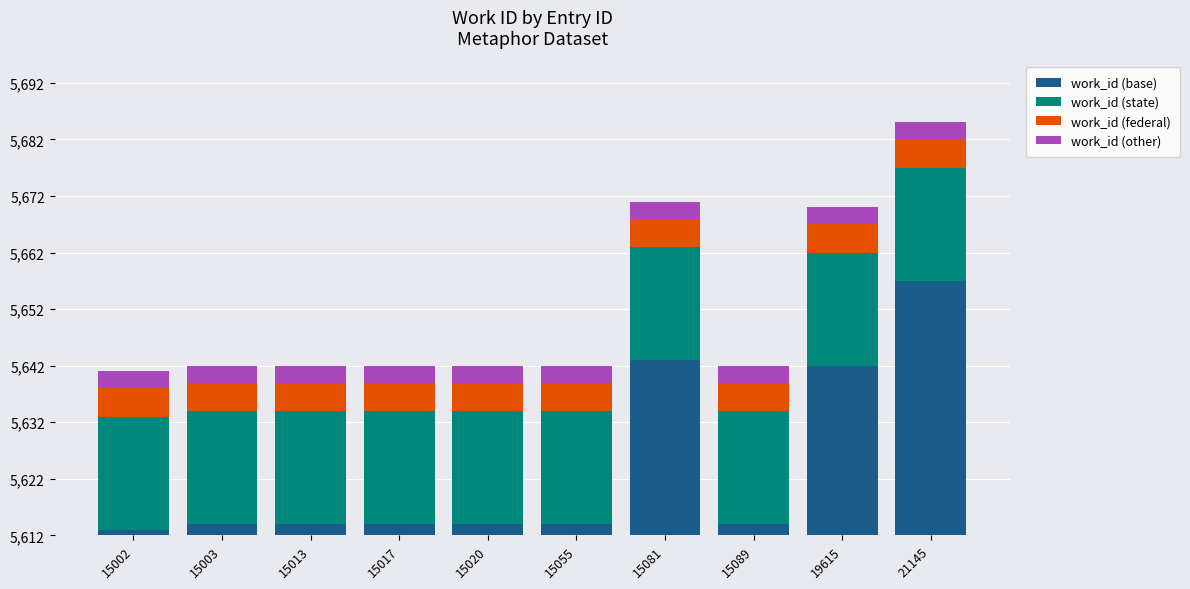

What are all the series names shown in the legend?

work_id (base), work_id (state), work_id (federal), work_id (other)